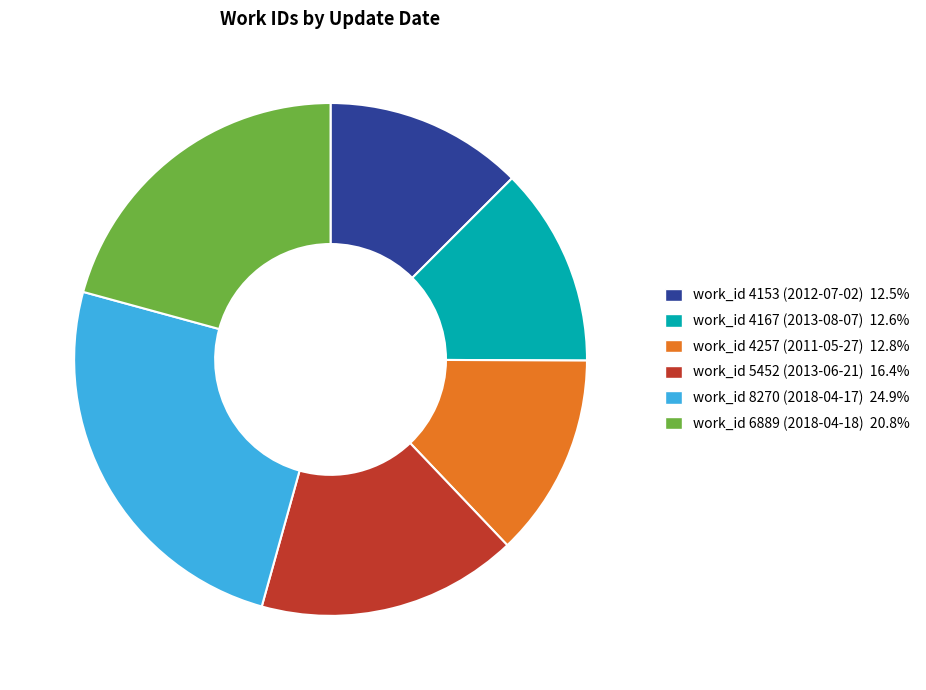

How many slices are in this pie chart?

6